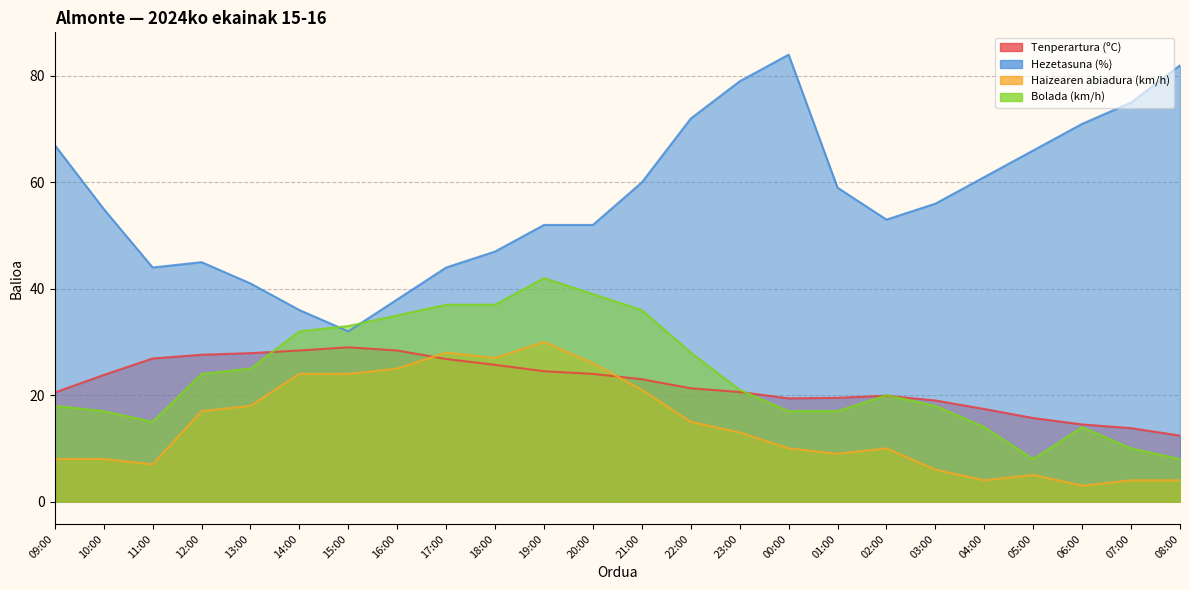

True or false: Haizearen abiadura (km/h) and Tenperartura (ºC) cross at least once.

True